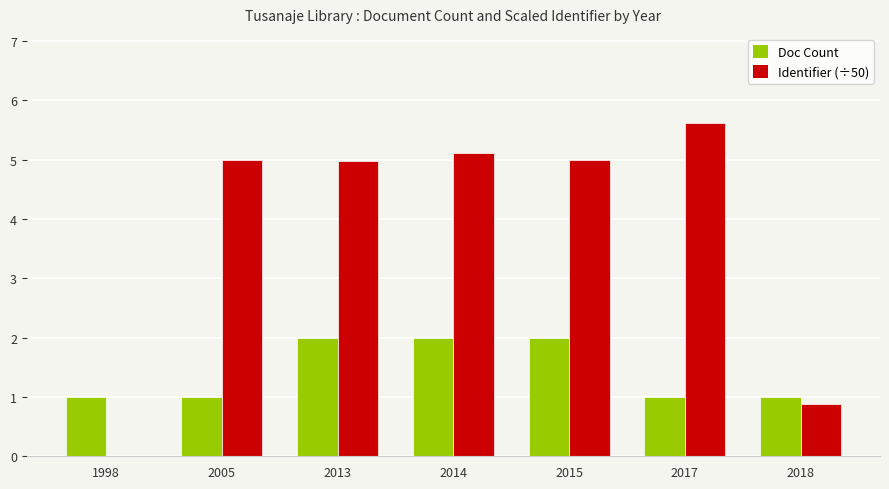

What is the total value across all series at 2017?

6.6